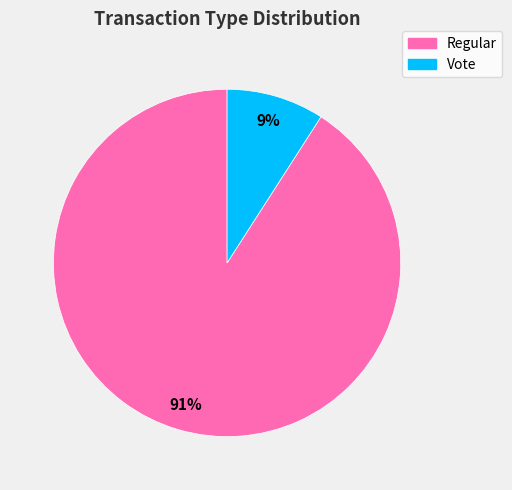

The Regular slice represents 84% of the pie. True or false?

False